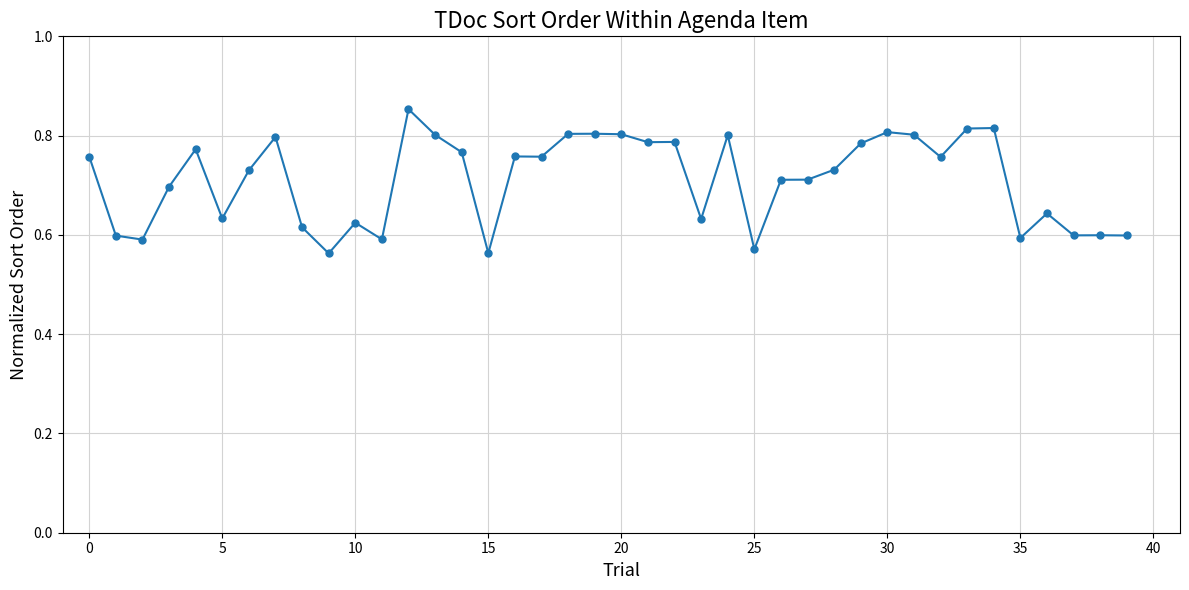

What is the difference between the maximum and second lowest values?

0.3